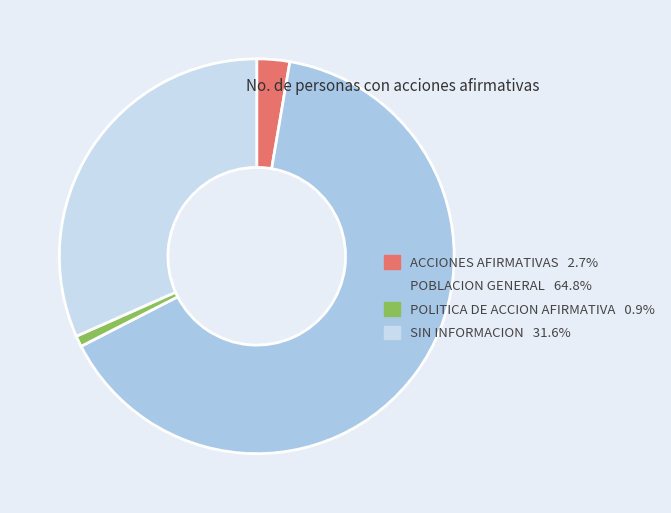

Between SIN INFORMACION and POBLACION GENERAL, which is larger?

POBLACION GENERAL